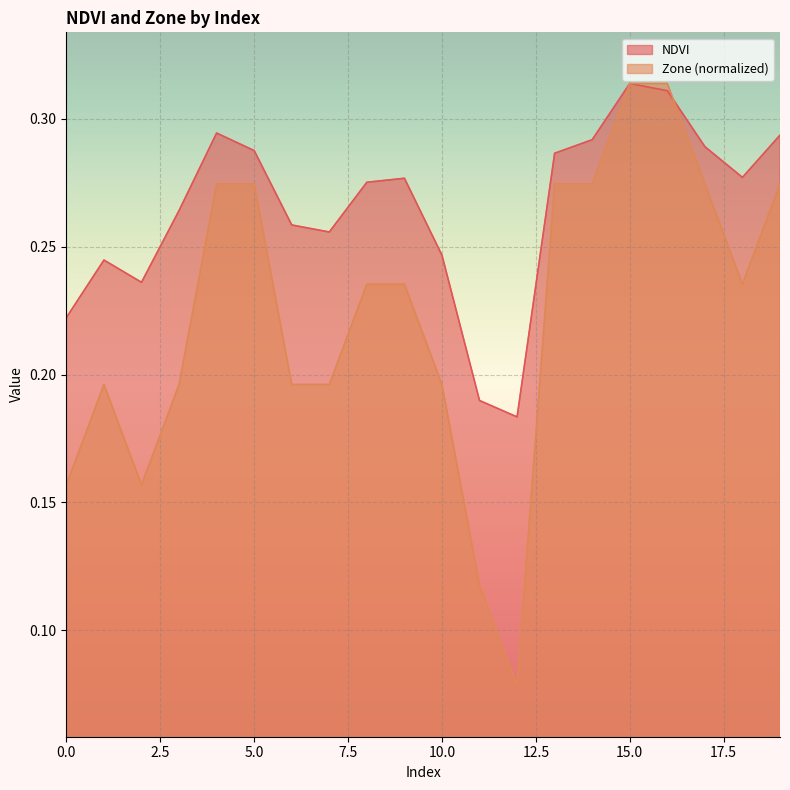

Which series has the largest total across all categories?

NDVI